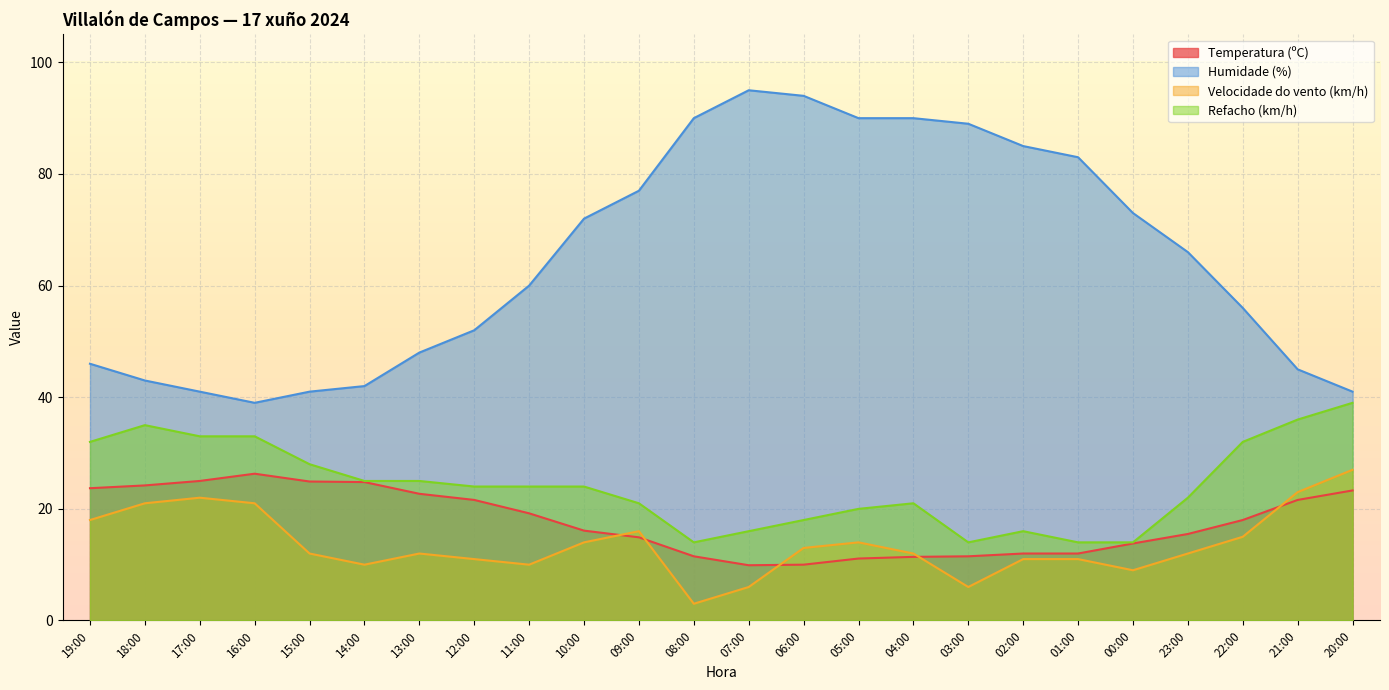

True or false: Temperatura (ºC) has more than 0 interior local peaks.

True